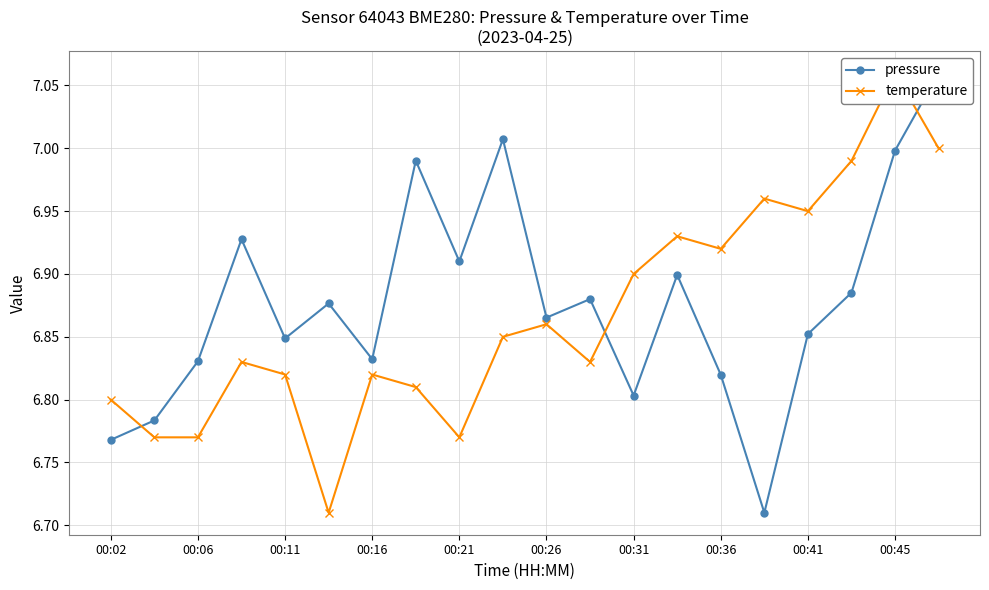

How many interior local valleys does the pressure series have?

6